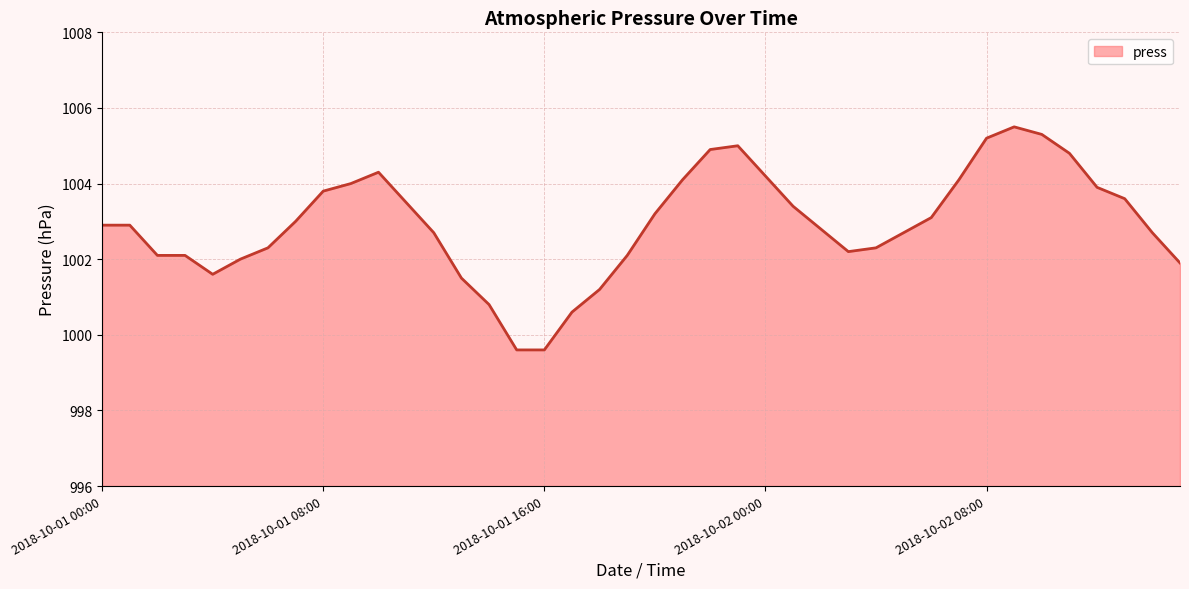

What is the minimum value shown in the chart?

999.6